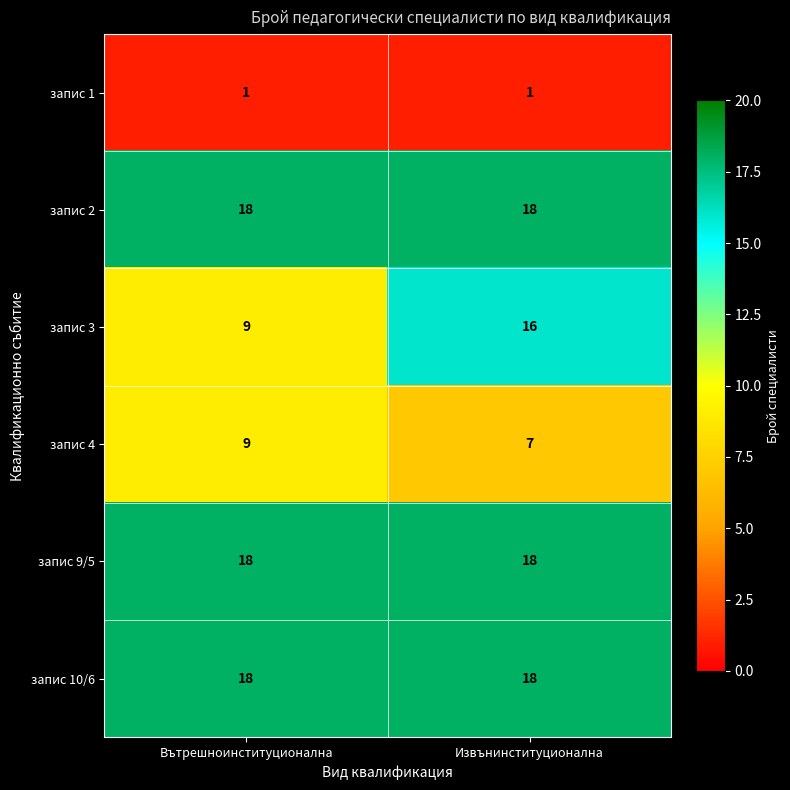

The запис 1 series shows 1 at Извънинституционална. True or false?

True